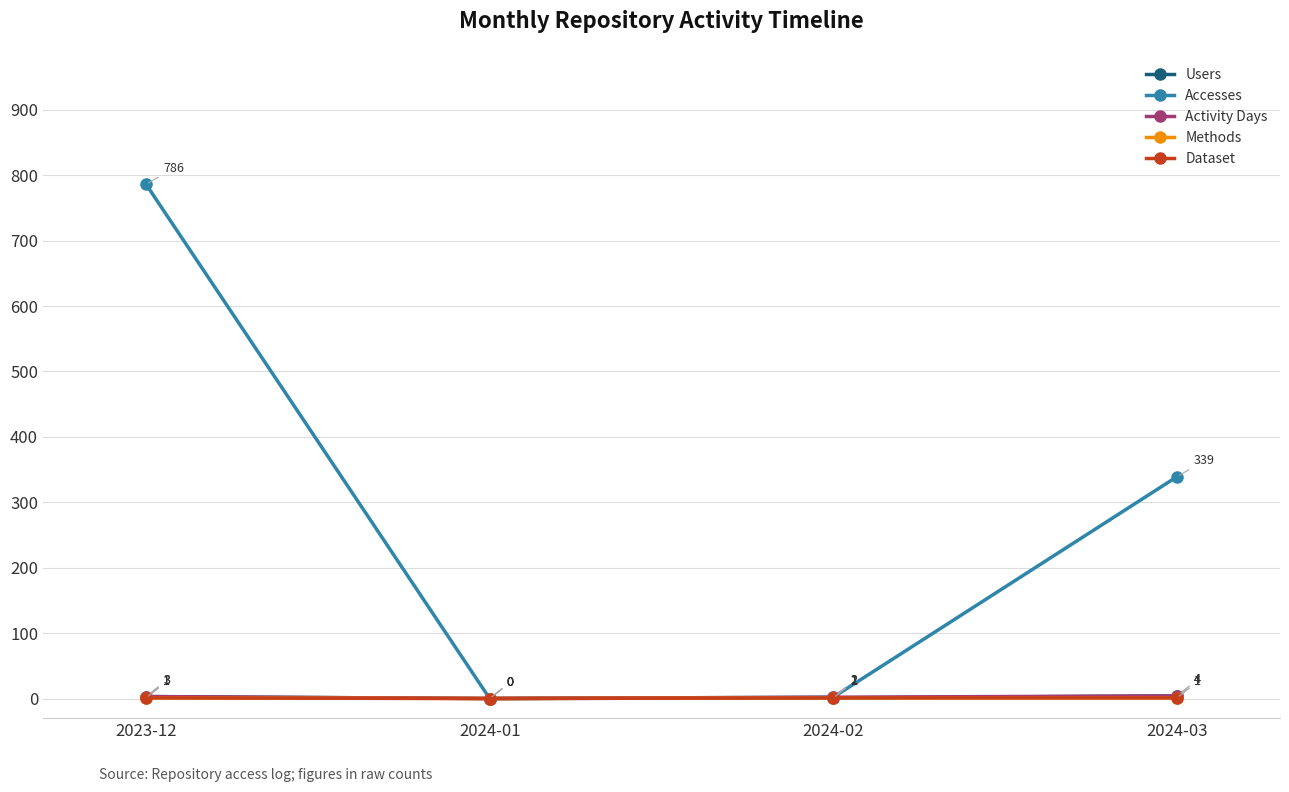

Does the chart have visible grid lines?

Yes